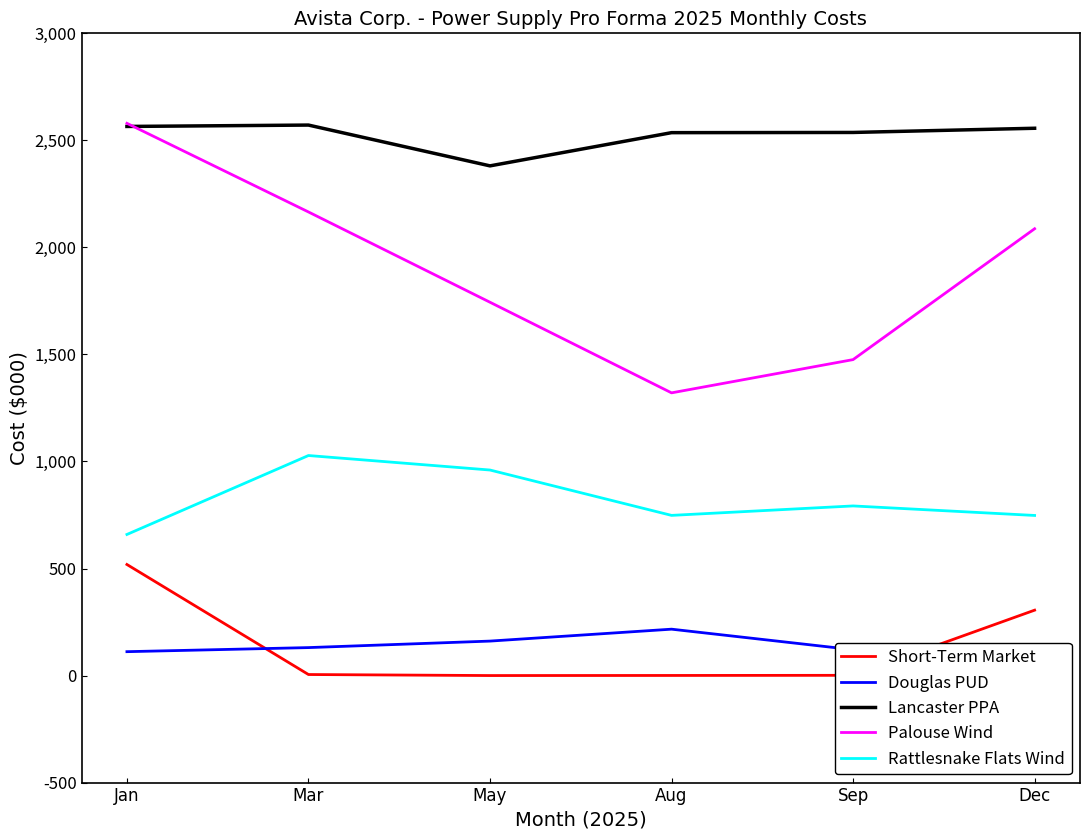

What are all the series names shown in the legend?

Short-Term Market, Douglas PUD, Lancaster PPA, Palouse Wind, Rattlesnake Flats Wind